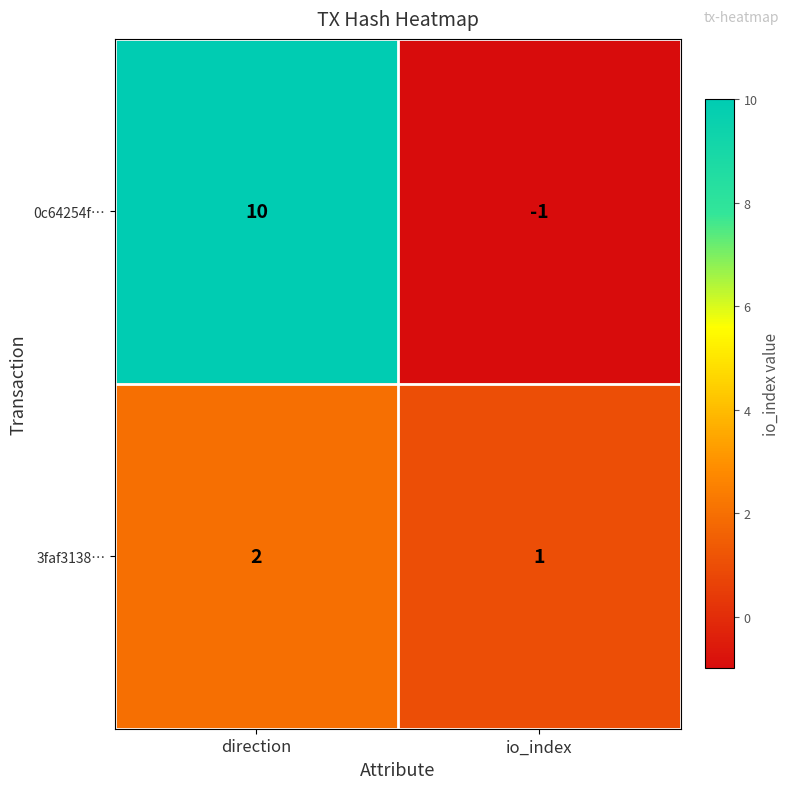

The value of 3faf3138… at io_index is 1. True or false?

True